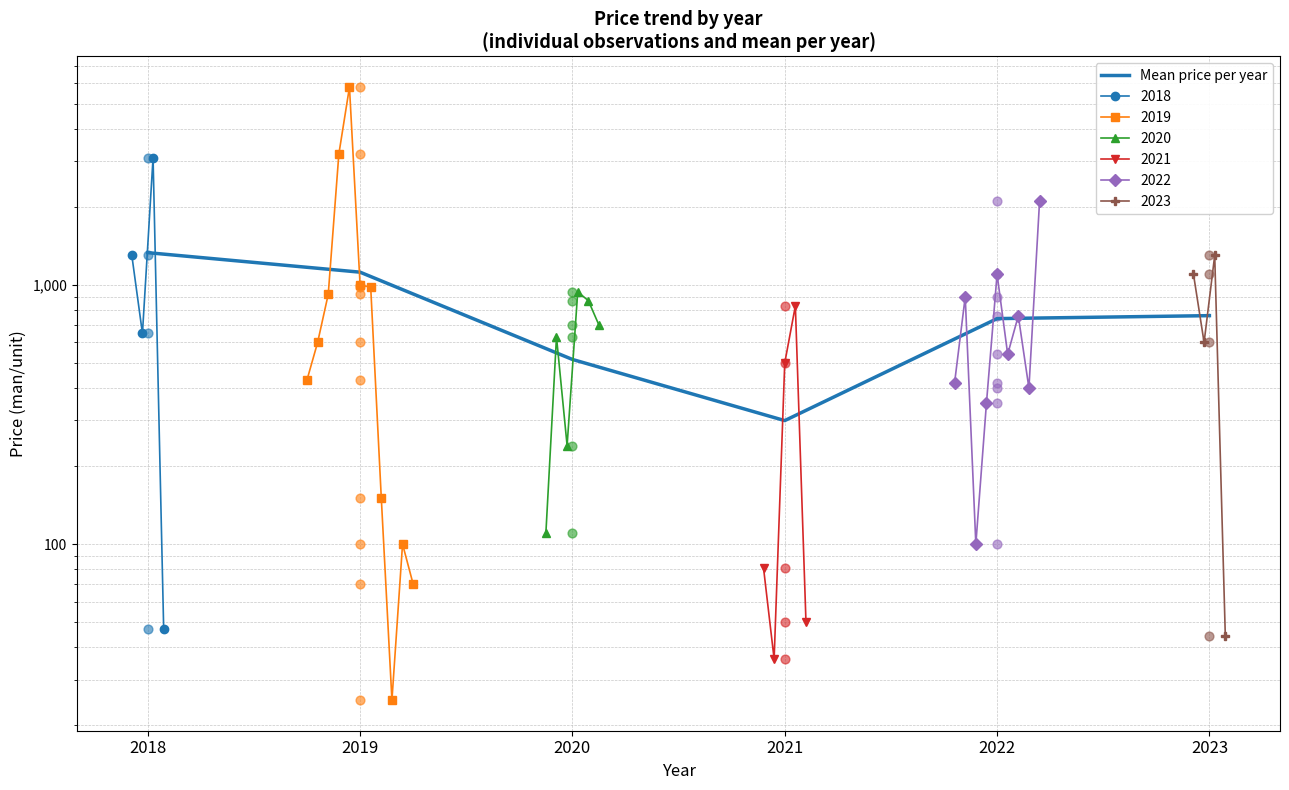

What is the ratio of the value at 2019 to the value at 2021?

3.7